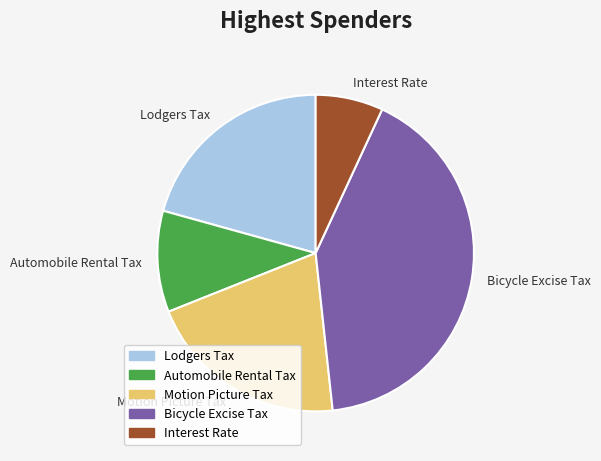

Is Lodgers Tax the majority of the pie?

No